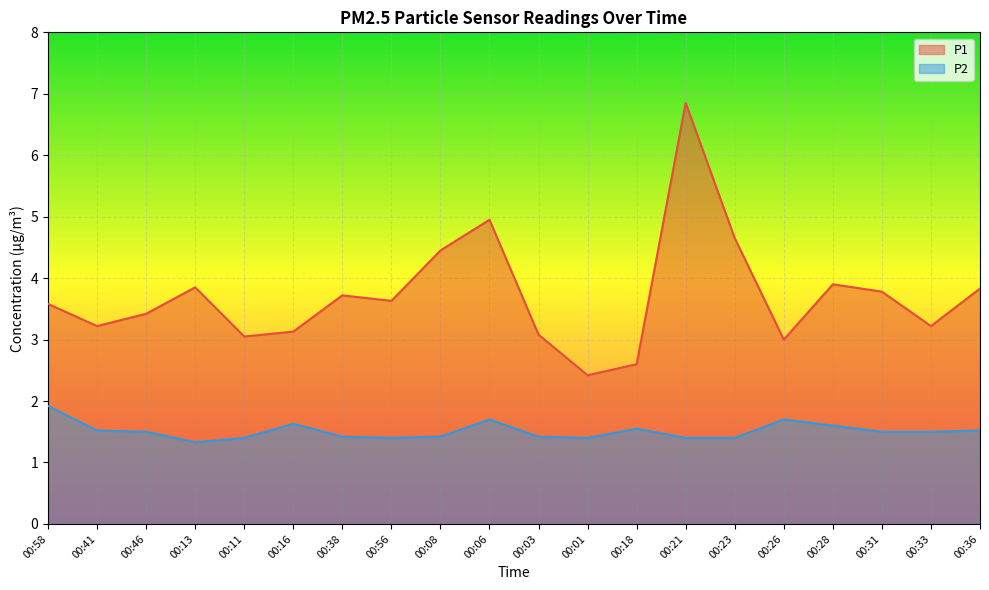

At which category does P1 reach its first local valley?

00:41